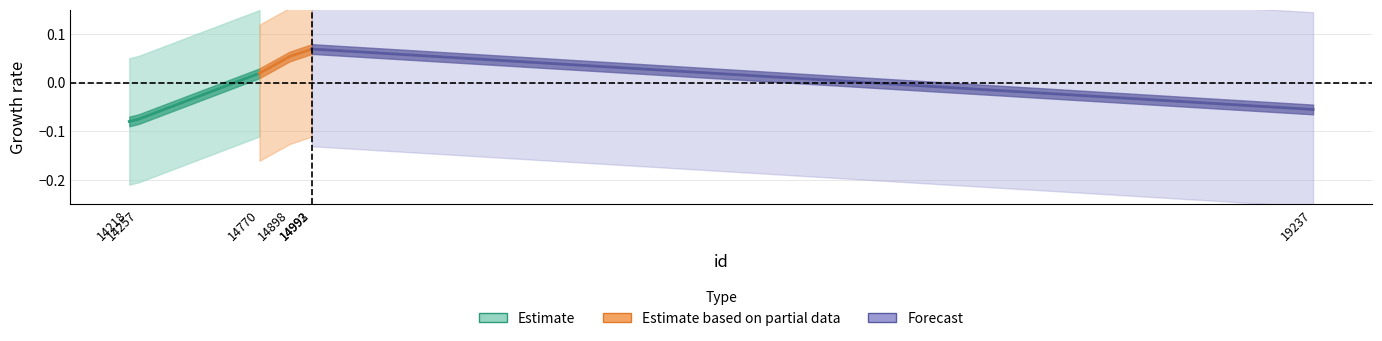

Is the value of Estimate based on partial data at 14770 greater than the value of Forecast at 14257?

No